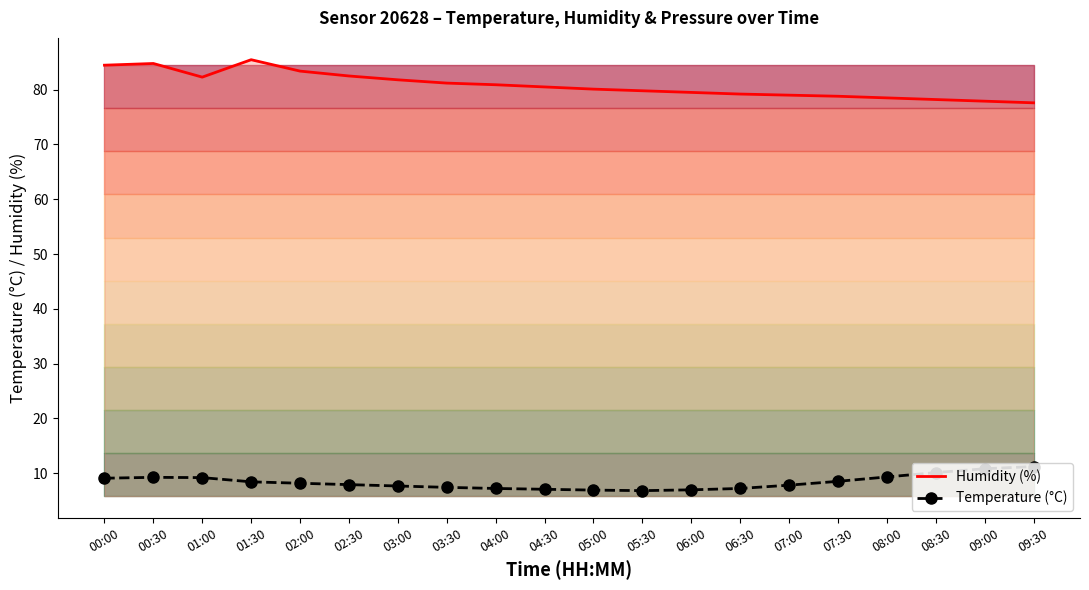

Count the number of data series in this chart.

2